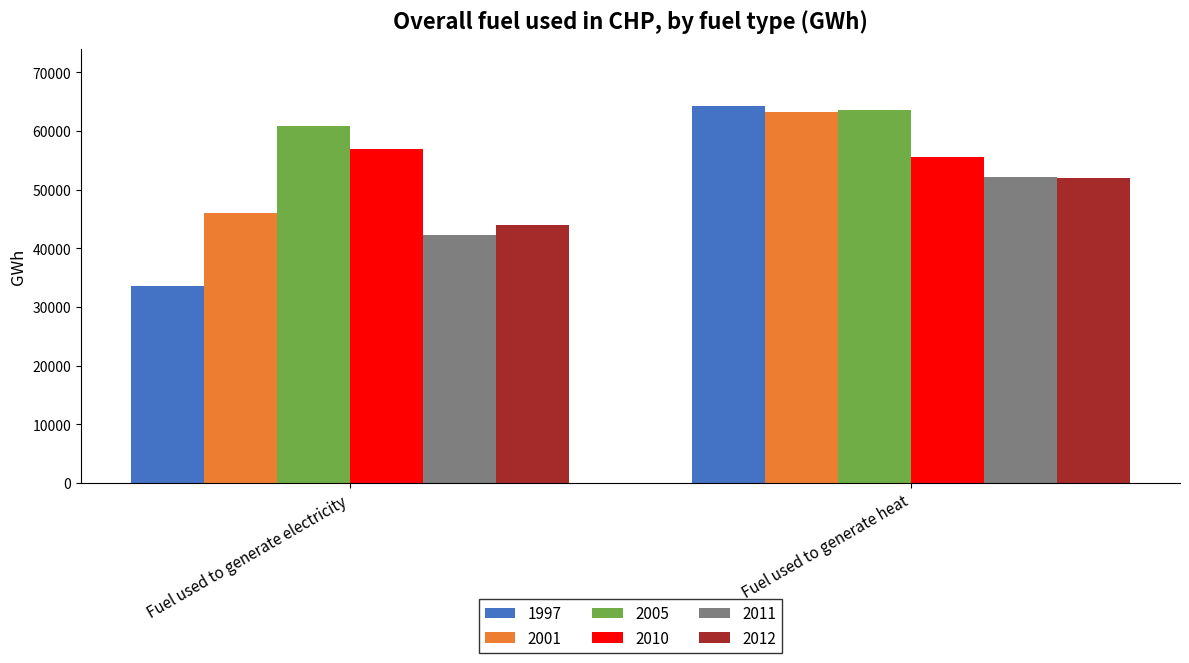

Which series changed the most between Fuel used to generate electricity and Fuel used to generate heat?

1997